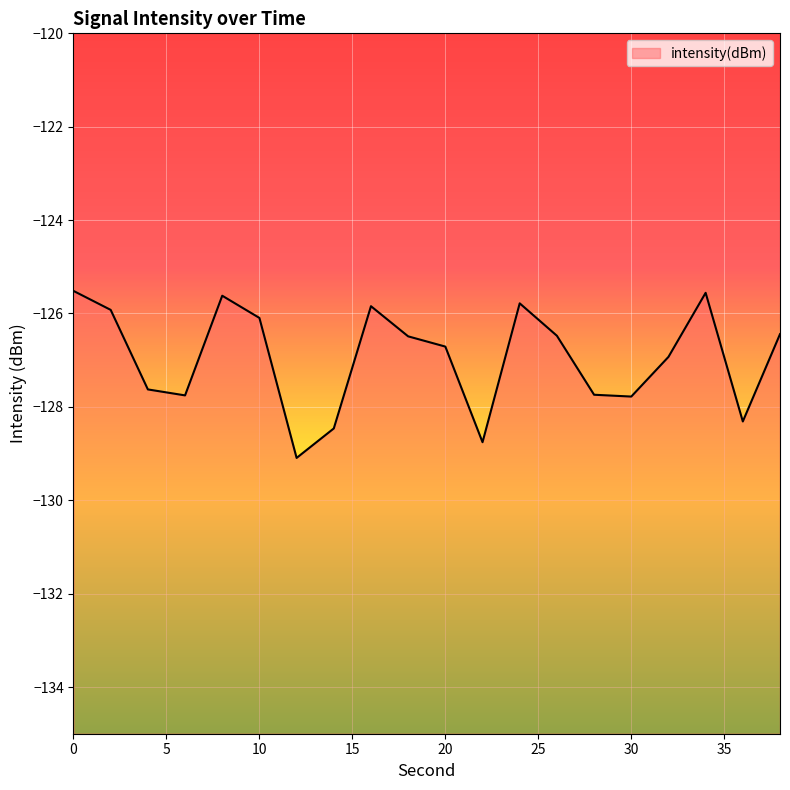

True or false: the data shows -211.1 at 32.

False